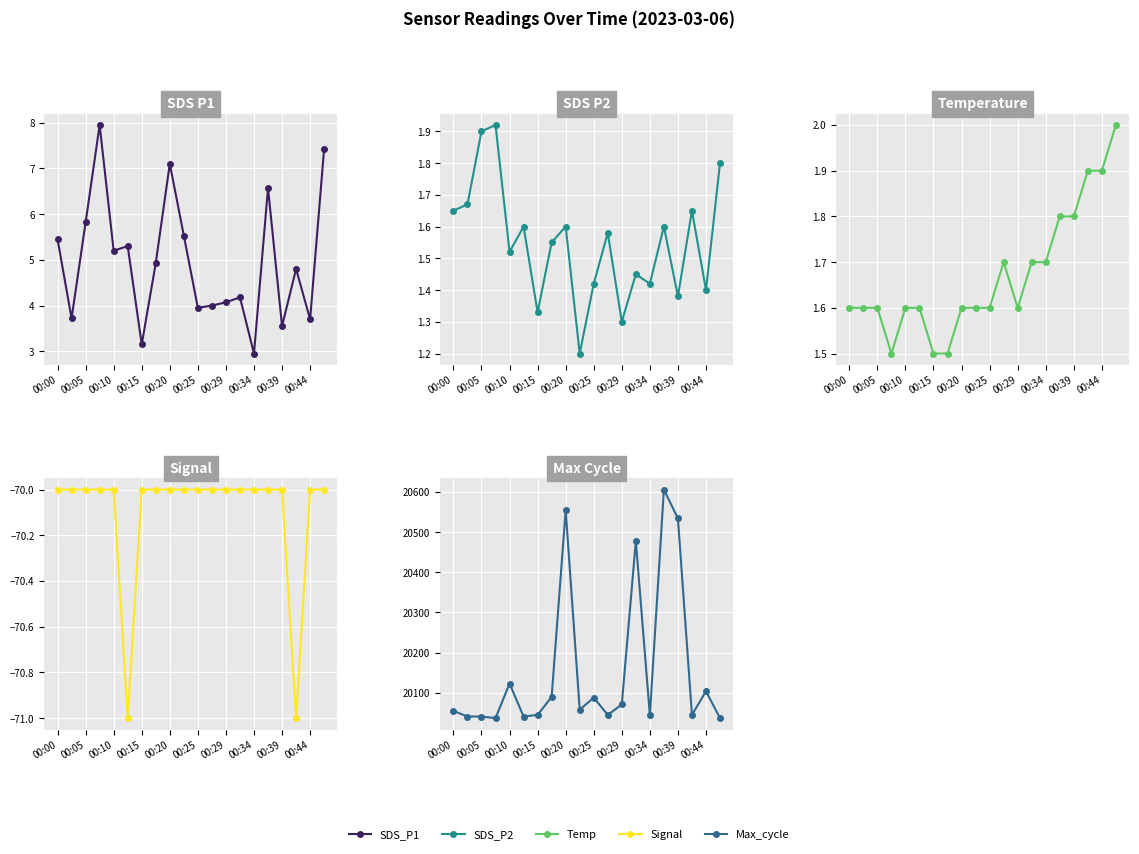

True or false: Max_cycle and Signal cross at least once.

False